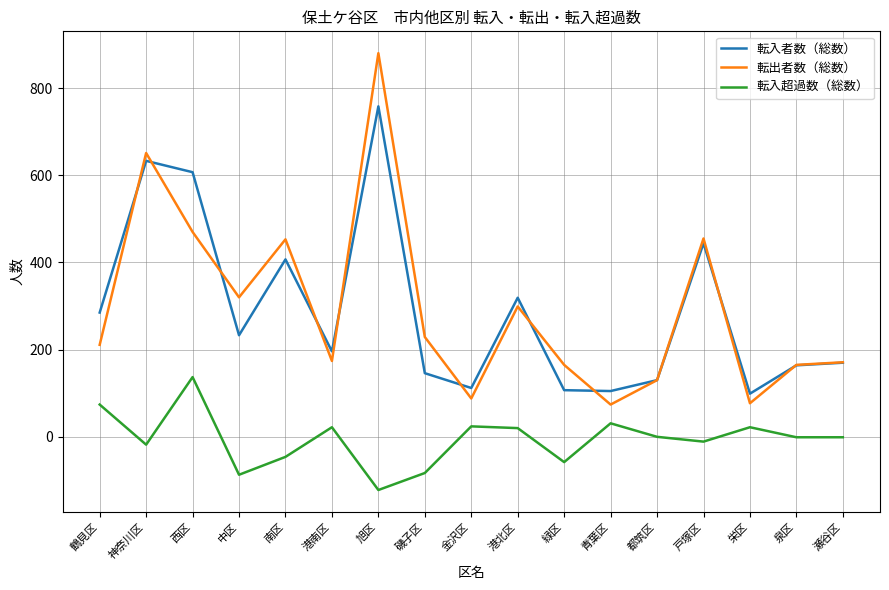

True or false: 転入者数（総数） and 転入超過数（総数） cross at least once.

False